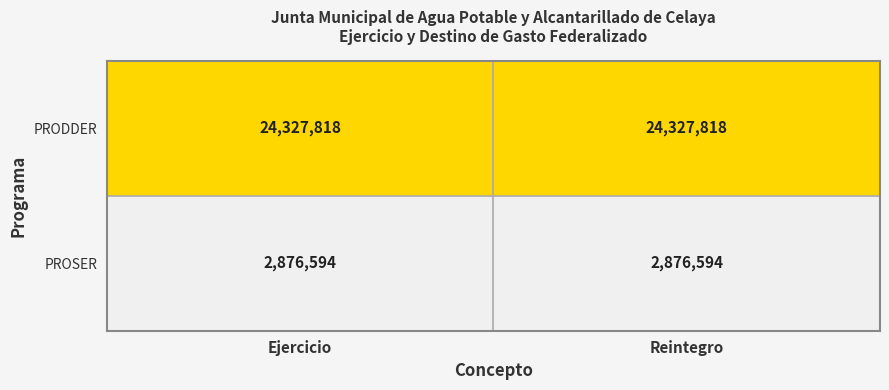

Reading left to right, extract all data points from this chart.

PRODDER: Ejercicio=24327818	Reintegro=24327818
PROSER: Ejercicio=2876594	Reintegro=2876594